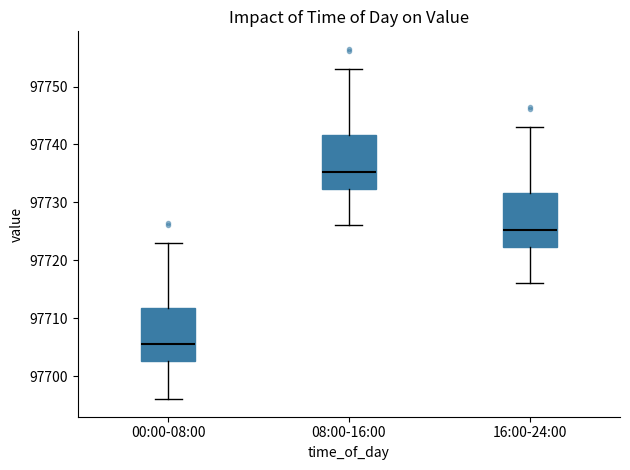

Reading left to right, transcribe this box plot: for each box, give where its median line is, the range the box spans, and where its two whiskers end, as read against the y-axis. The values are not printed on the chart, so give them approximately, as read against the axis.

00:00-08:00: median 97705, box 97703 to 97712, whiskers 97696 to 97723
08:00-16:00: median 97735, box 97732 to 97742, whiskers 97726 to 97753
16:00-24:00: median 97725, box 97722 to 97732, whiskers 97716 to 97743